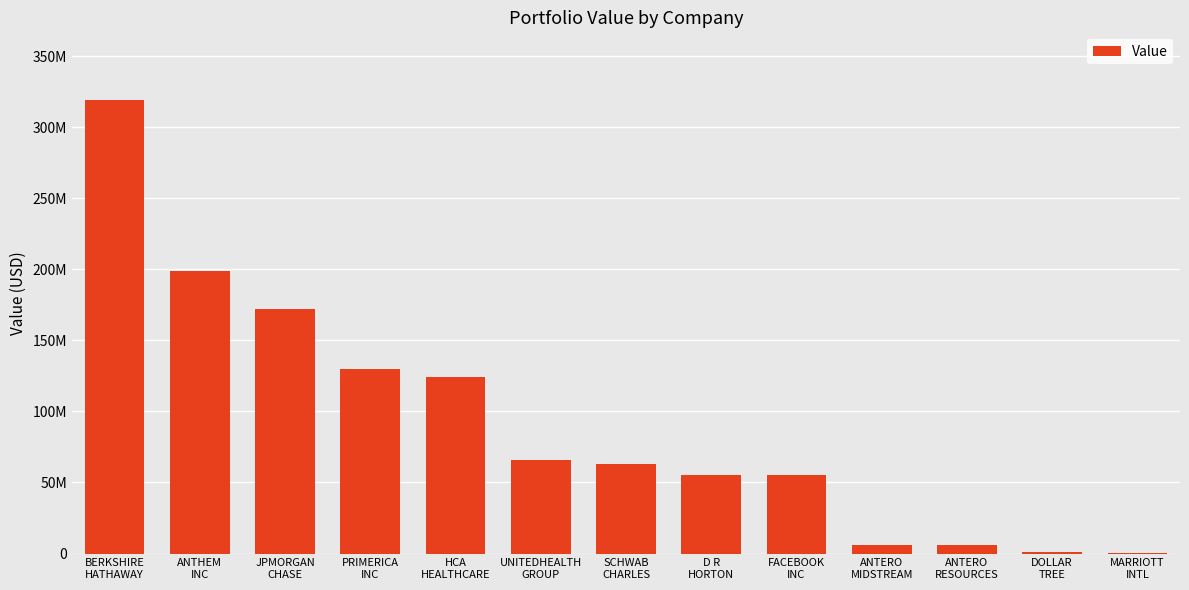

What is the label of the 11th bar from the right?

JPMORGAN
CHASE